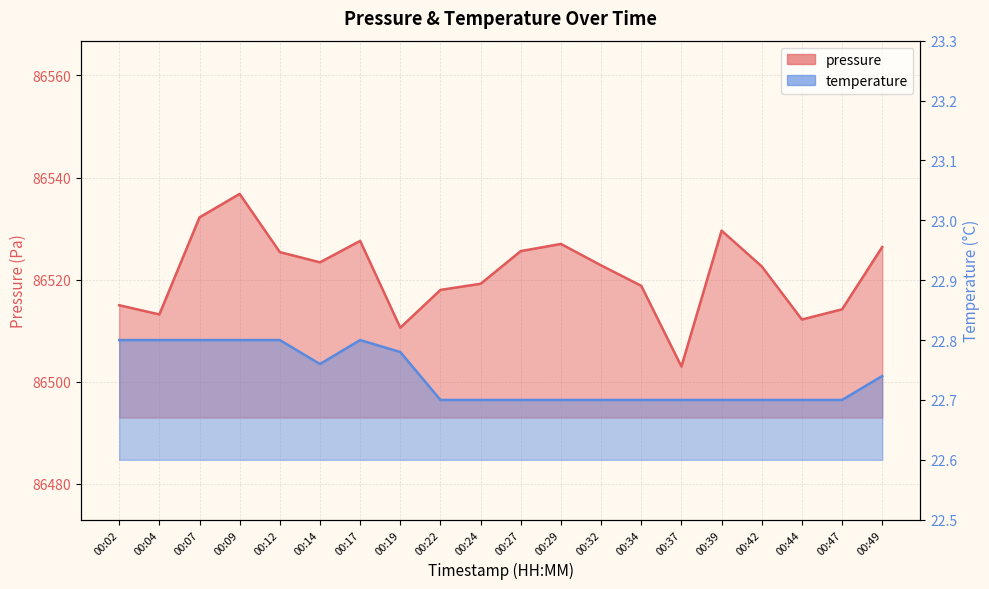

True or false: pressure has more than 1 points higher than both neighbors.

True